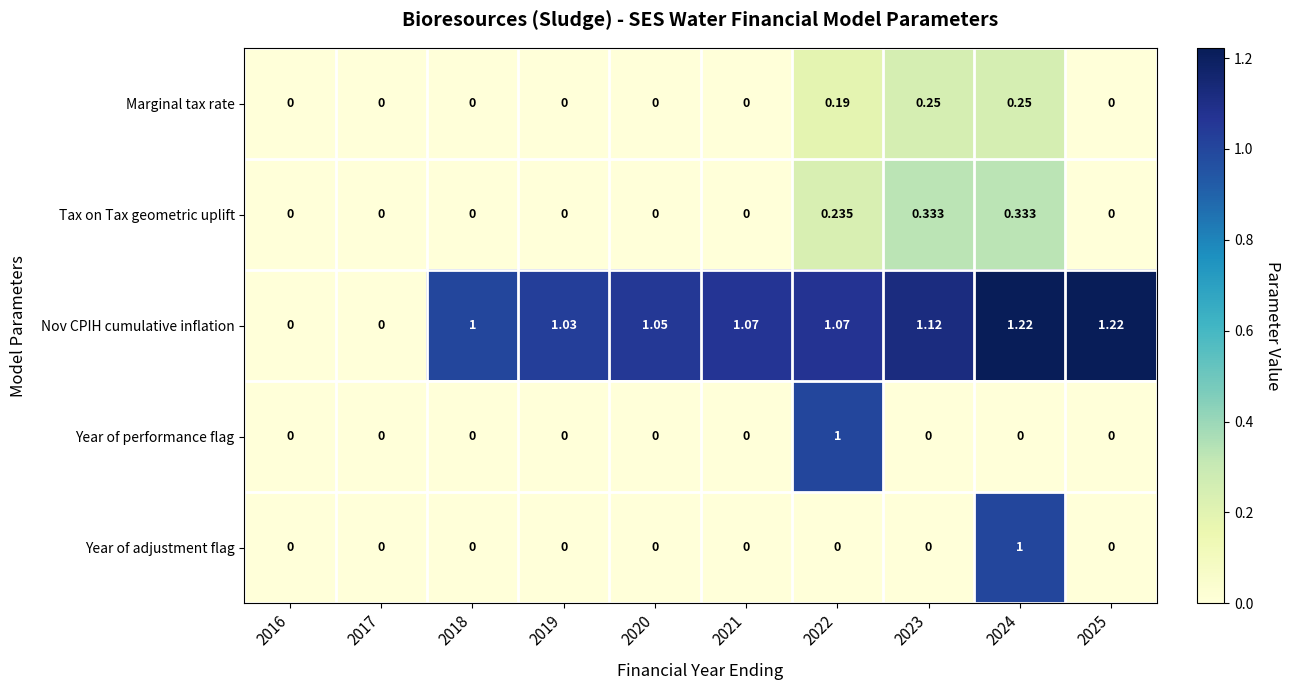

Which series changed the most between 2016 and 2019?

Nov CPIH cumulative inflation